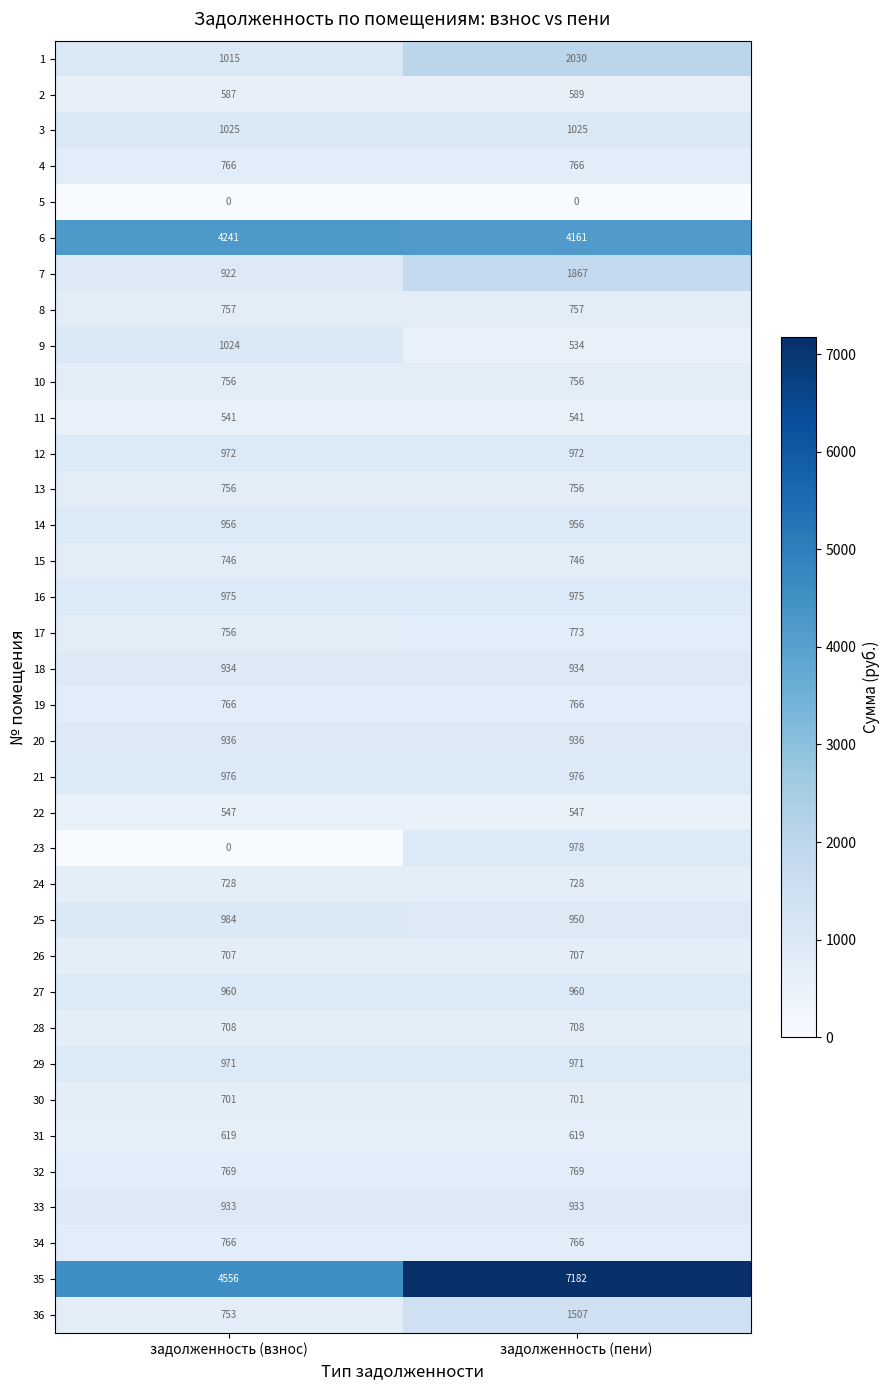

What is the sum of the 14 values at задолженность (пени) and задолженность (взнос)?

1912